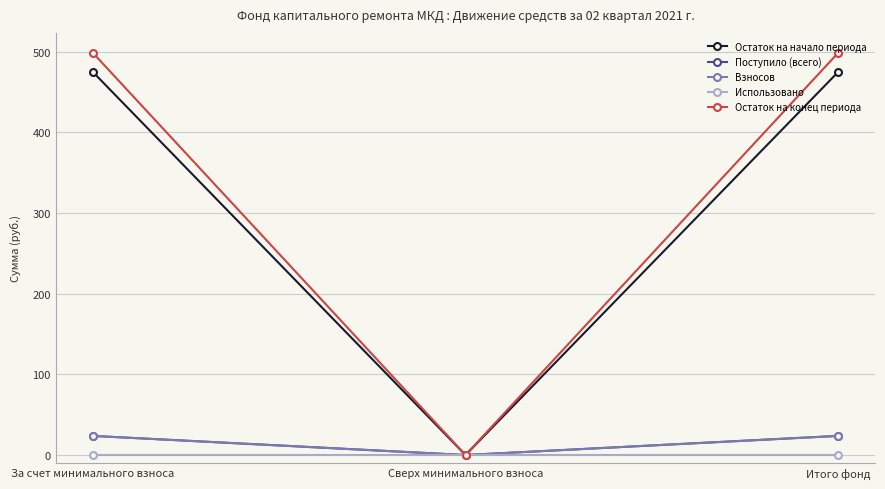

Which label corresponds to the largest value in the chart?

За счет минимального взноса